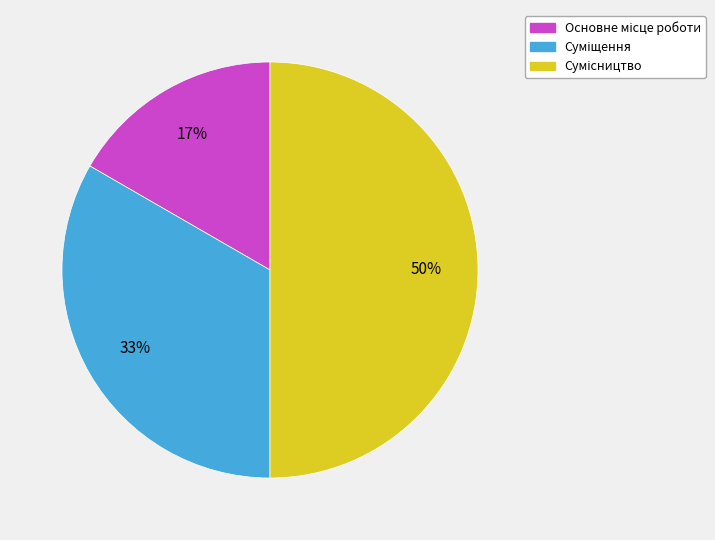

To the nearest percent, what is the difference between the largest and smallest slice percentages?

33%